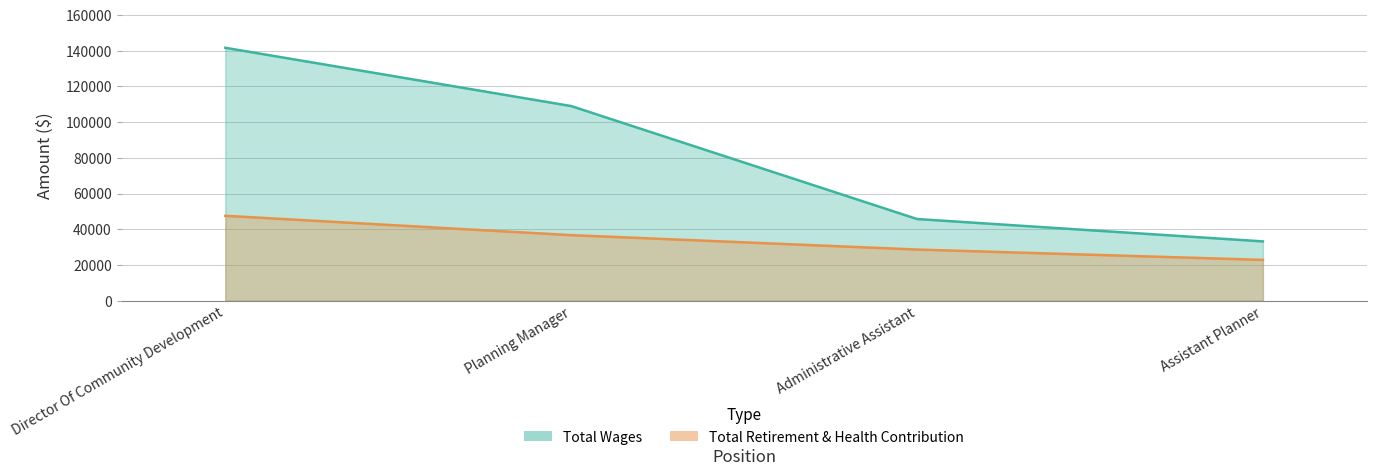

At which category does the chart reach its peak across all series?

Director Of Community Development